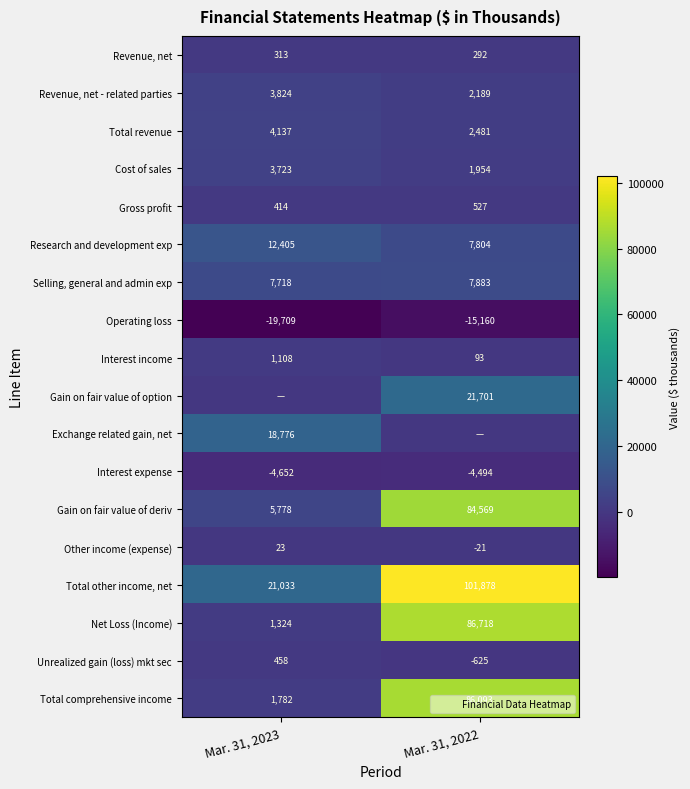

Count the number of categories in the chart.

2